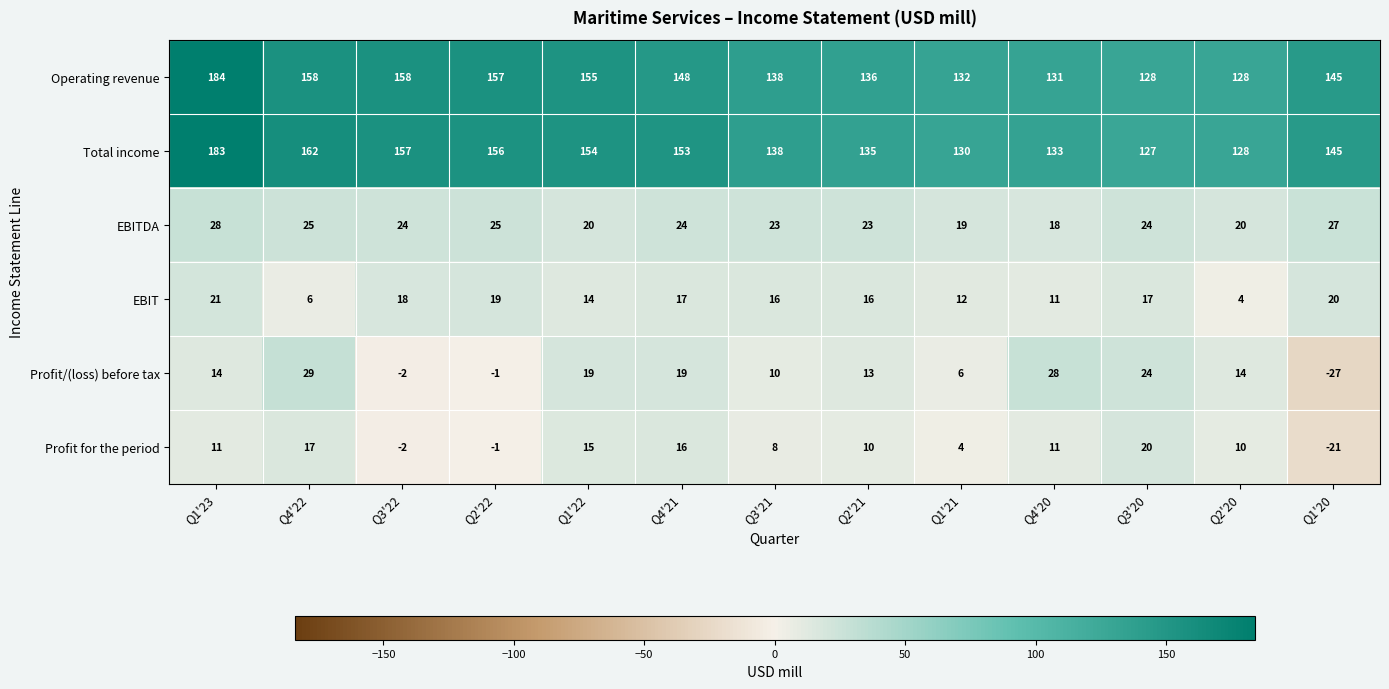

True or false: EBIT has a value of 17 at Q3'20.

True